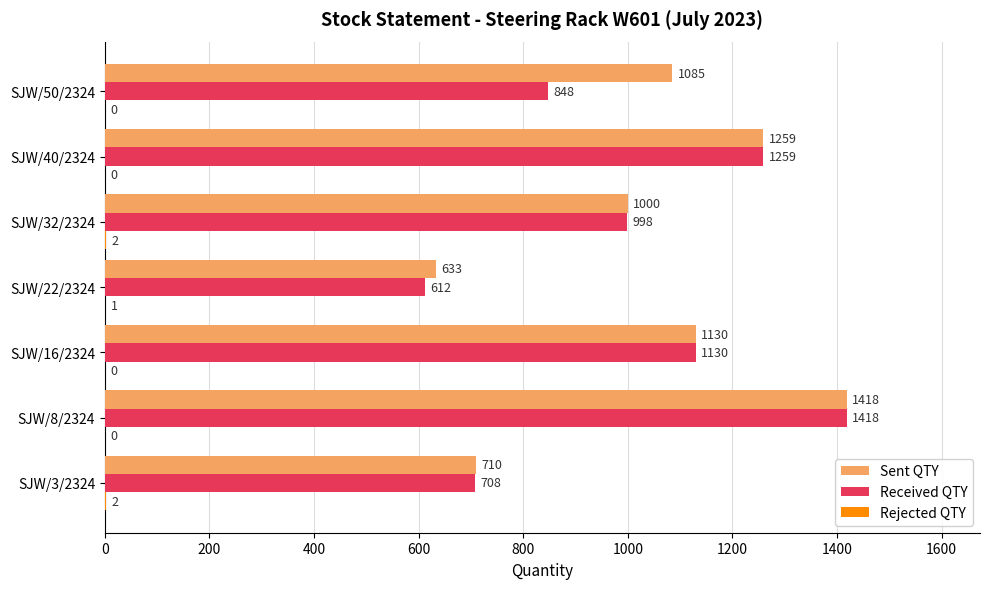

Count the number of data series in this chart.

3